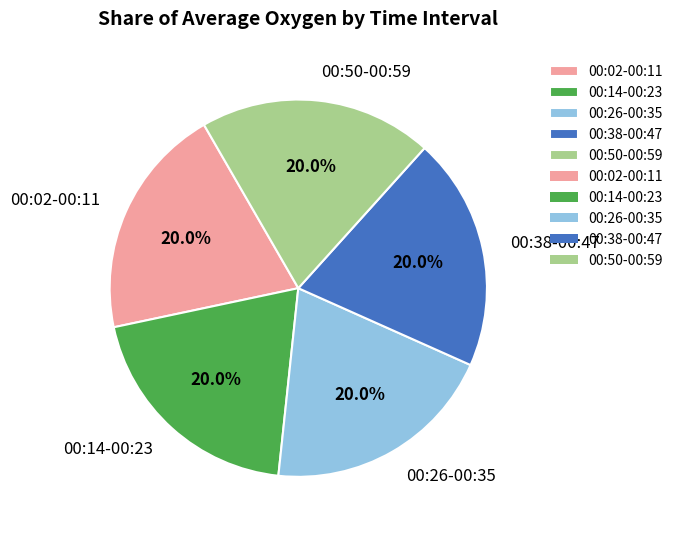

How many slices are in this pie chart?

5